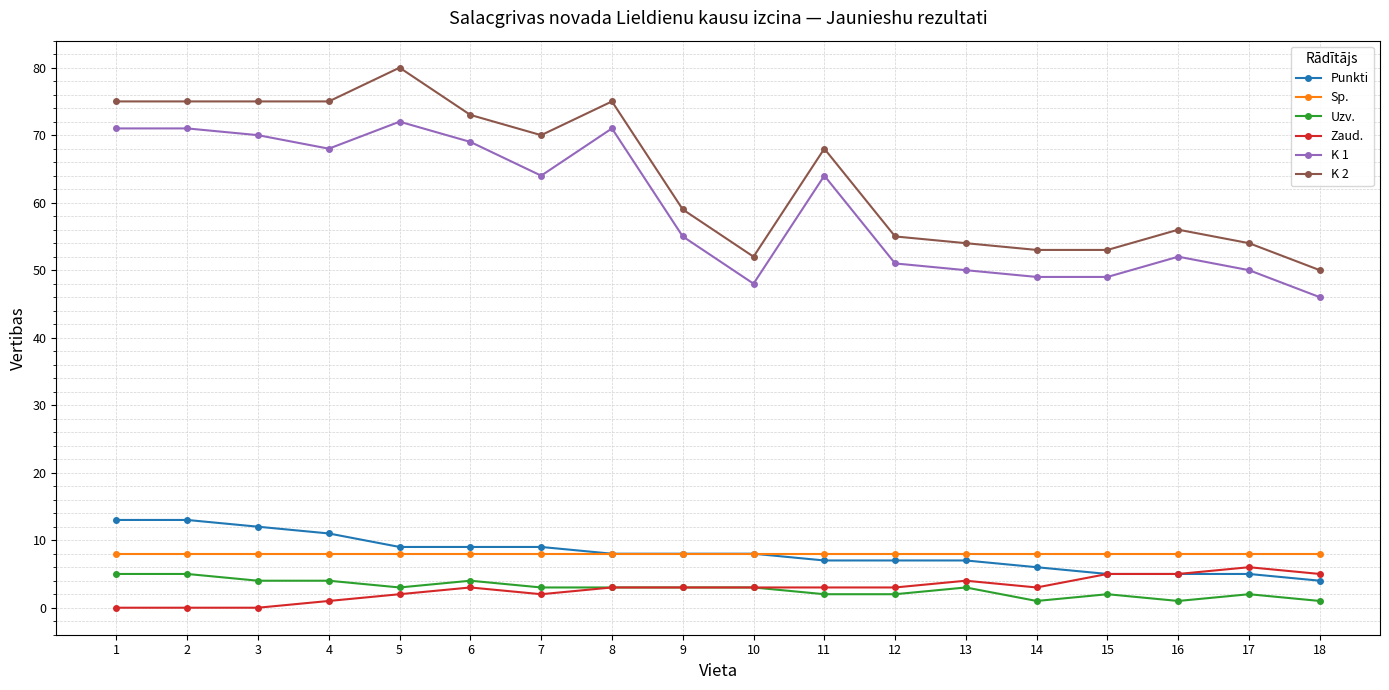

Rank the series by their maximum value, from highest to lowest.

K 2, K 1, Punkti, Sp., Zaud., Uzv.